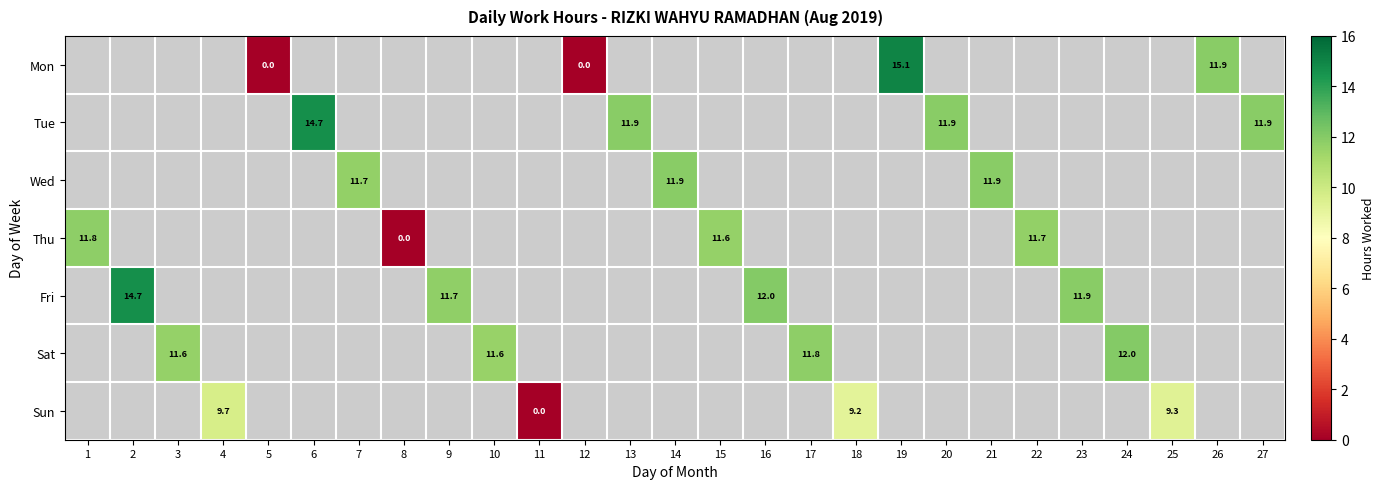

How many positive values does the Wed series have?

3